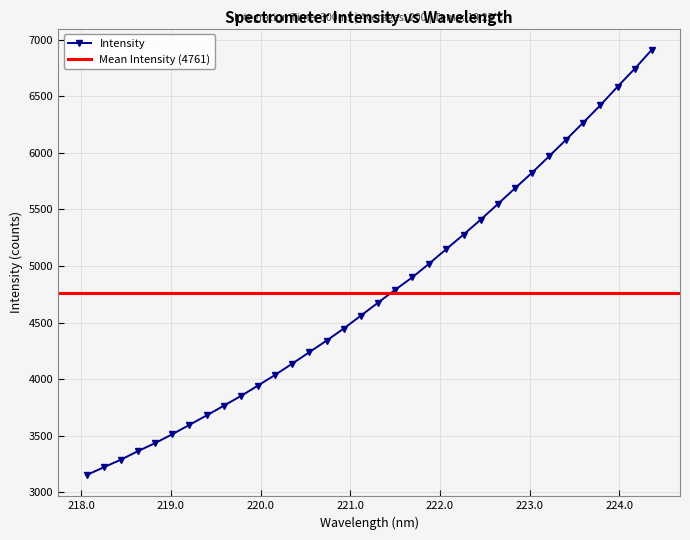

What is the maximum value shown in the chart?

6910.9